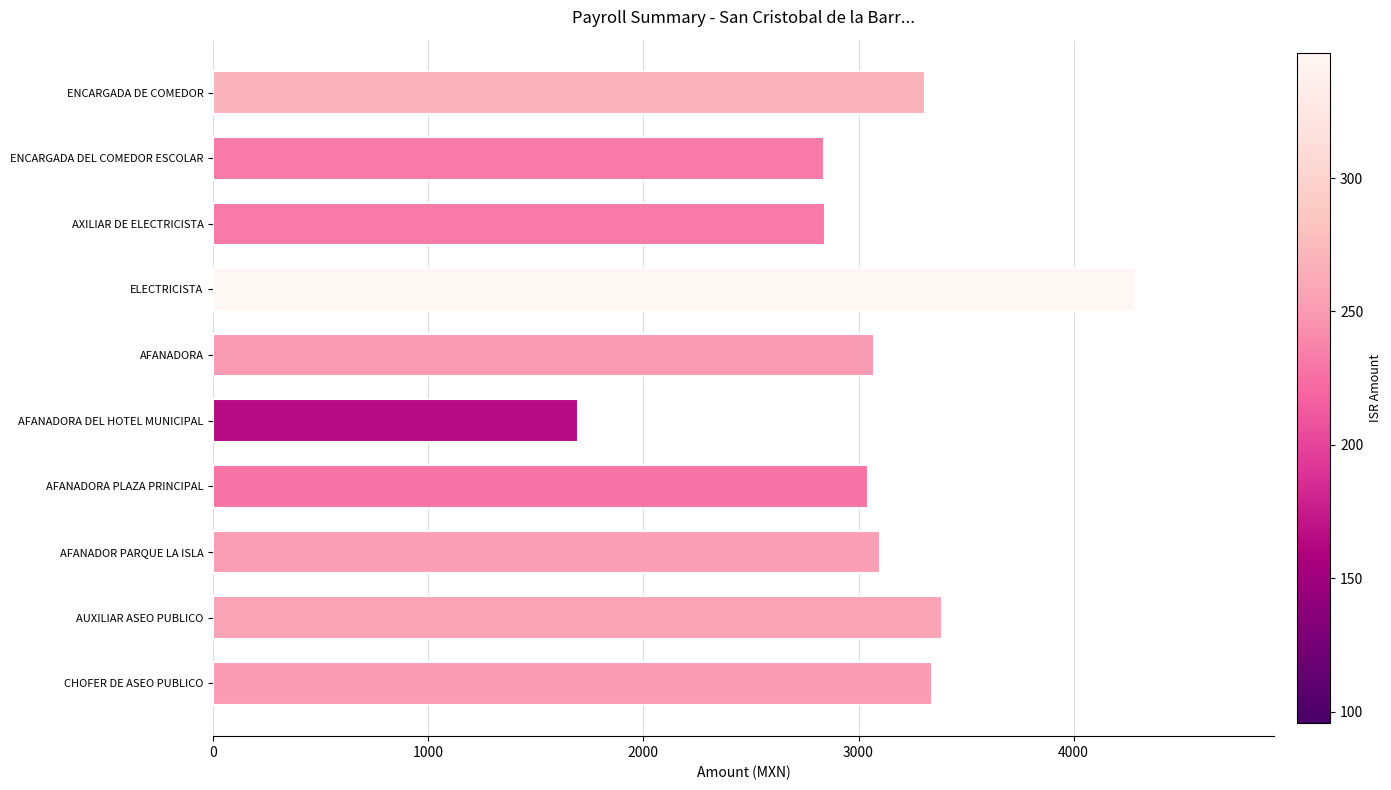

Which has a higher value, AFANADORA DEL HOTEL MUNICIPAL or ELECTRICISTA?

ELECTRICISTA